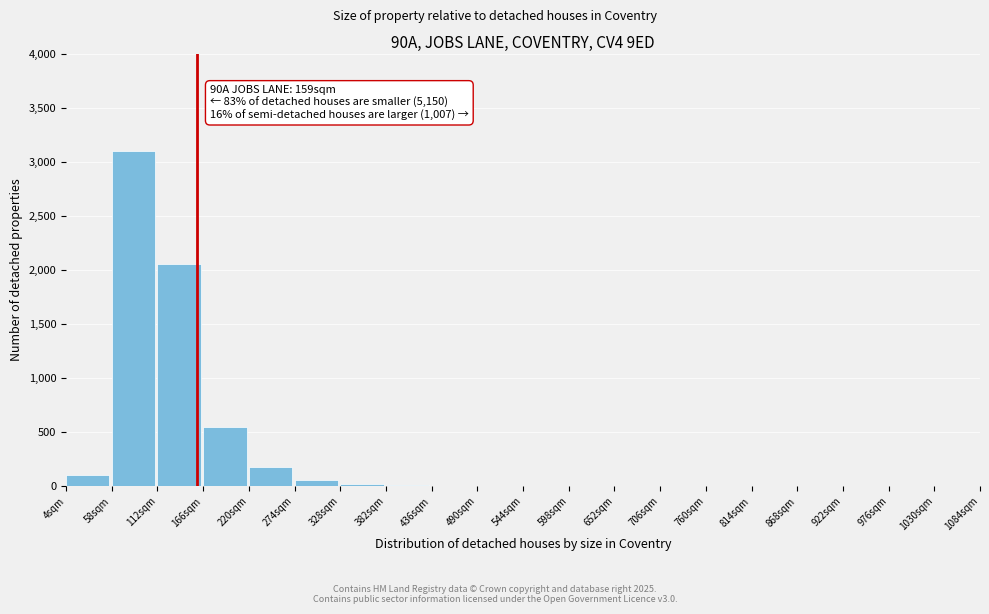

Between 1030sqm and 166sqm, which is larger?

166sqm